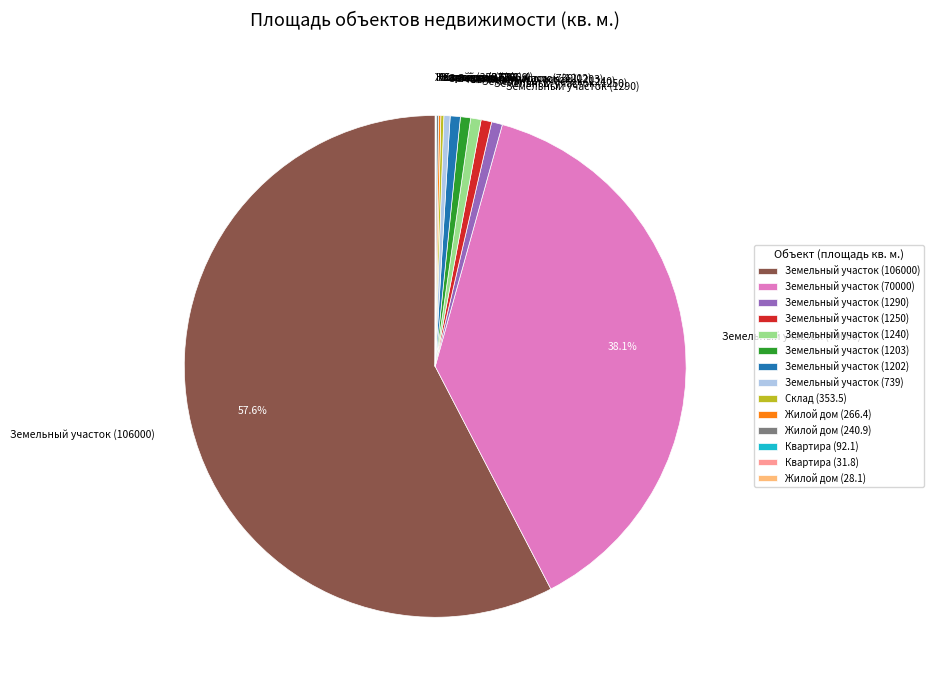

What is the ratio of the value at Земельный участок (1250) to the value at Земельный участок (1240)?

1.0